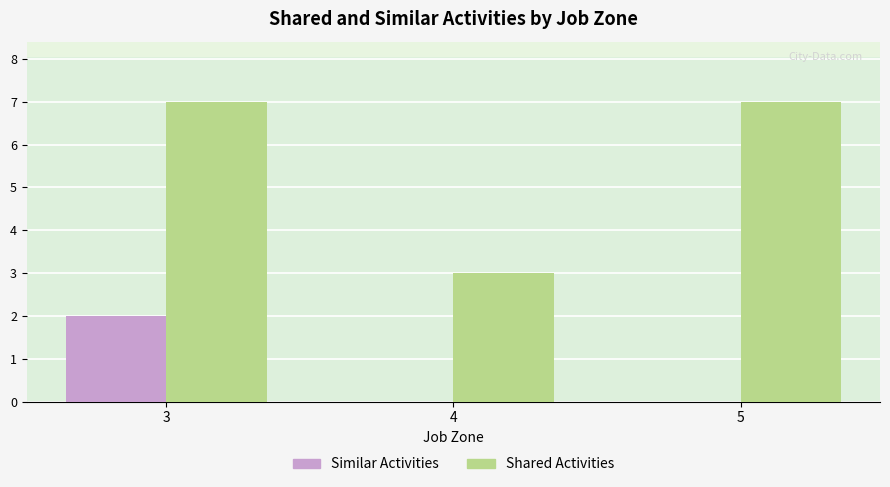

Reading right to left, list all the values displayed in this chart.

Similar Activities: 0	0	2
Shared Activities: 7	3	7